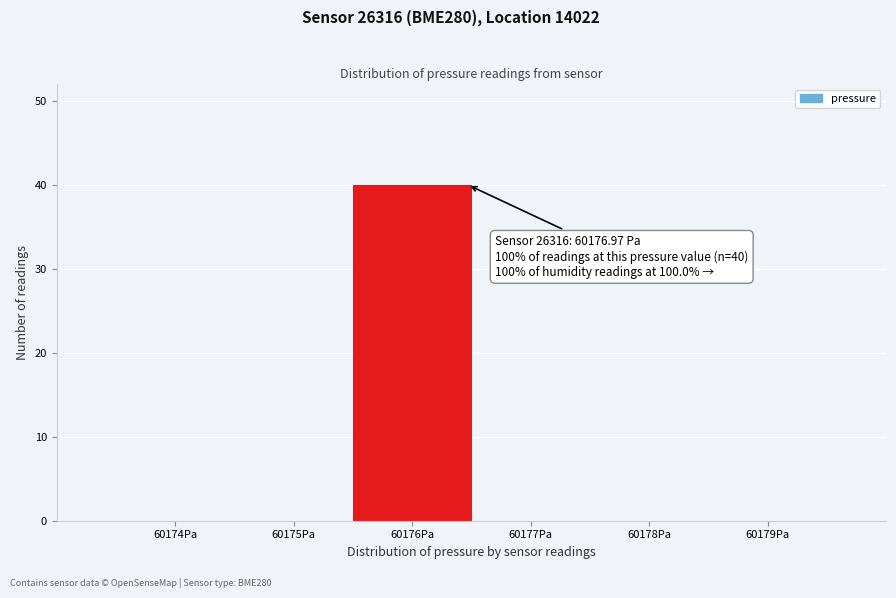

Reading left to right, what are all the values shown in this chart?

60174Pa=0	60175Pa=0	60176Pa=40	60177Pa=0	60178Pa=0	60179Pa=0